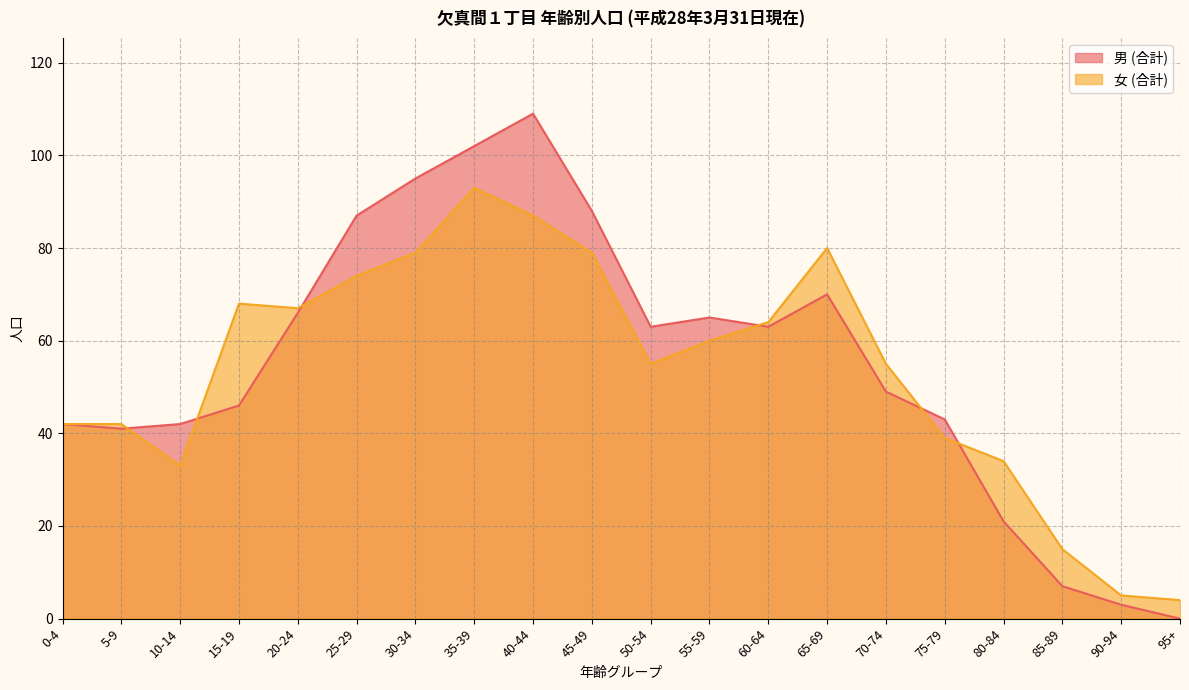

Reading left to right, what are all the values shown in this chart?

男 (合計): 0-4=42	5-9=41	10-14=42	15-19=46	20-24=66	25-29=87	30-34=95	35-39=102	40-44=109	45-49=88	50-54=63	55-59=65	60-64=63	65-69=70	70-74=49	75-79=43	80-84=21	85-89=7	90-94=3	95+=0
女 (合計): 0-4=42	5-9=42	10-14=33	15-19=68	20-24=67	25-29=74	30-34=79	35-39=93	40-44=87	45-49=79	50-54=55	55-59=60	60-64=64	65-69=80	70-74=55	75-79=39	80-84=34	85-89=15	90-94=5	95+=4